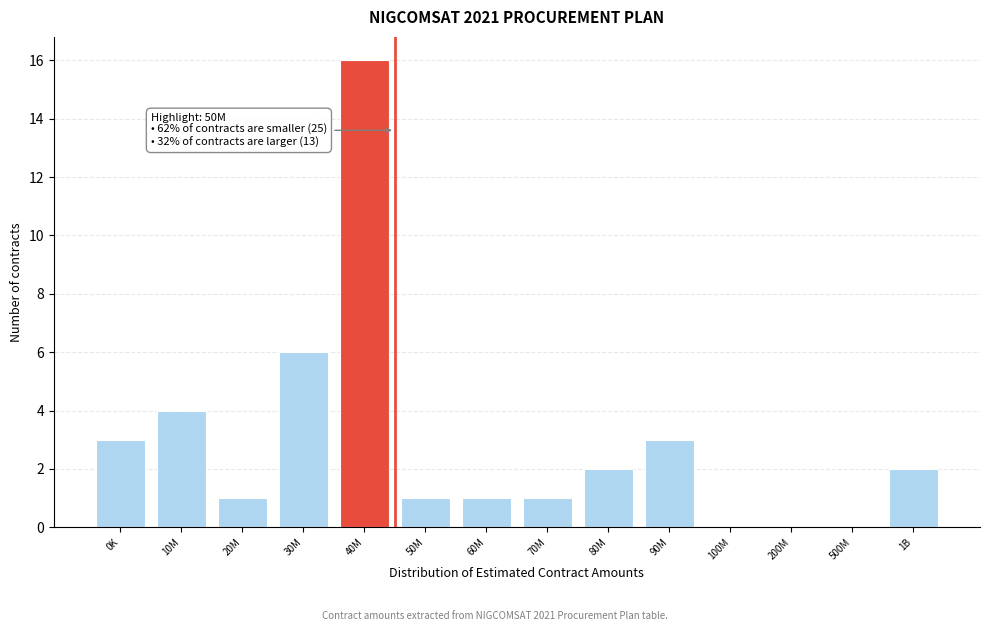

Reading right to left, list all the values displayed in this chart.

1B=2	500M=0	200M=0	100M=0	90M=3	80M=2	70M=1	60M=1	50M=1	40M=16	30M=6	20M=1	10M=4	0K=3